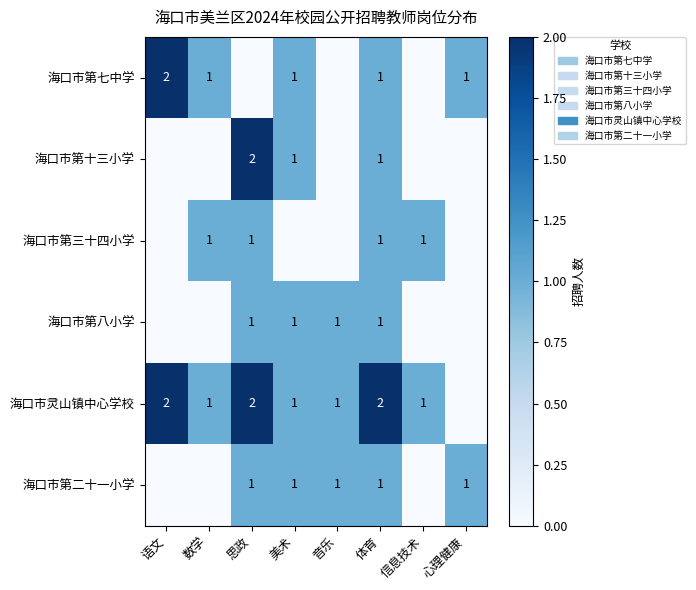

Is it true that 海口市第八小学 equals 2 at 体育?

False